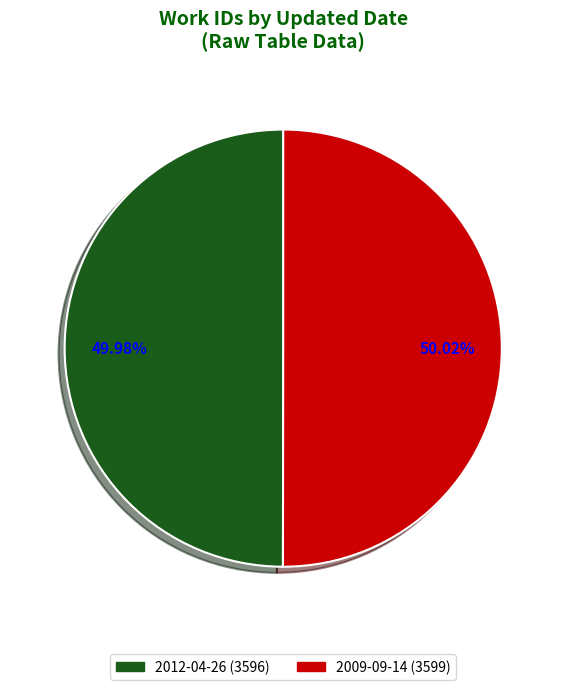

What portion of the pie excludes 2012-04-26?

50.0%